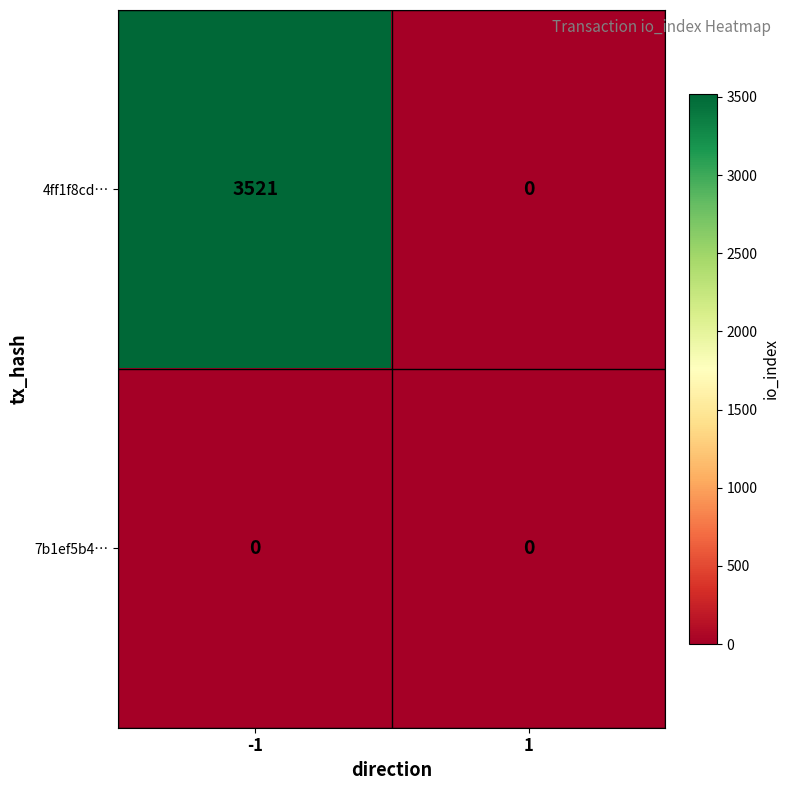

What is the difference between the 4ff1f8cd… values at -1 and 1?

3521